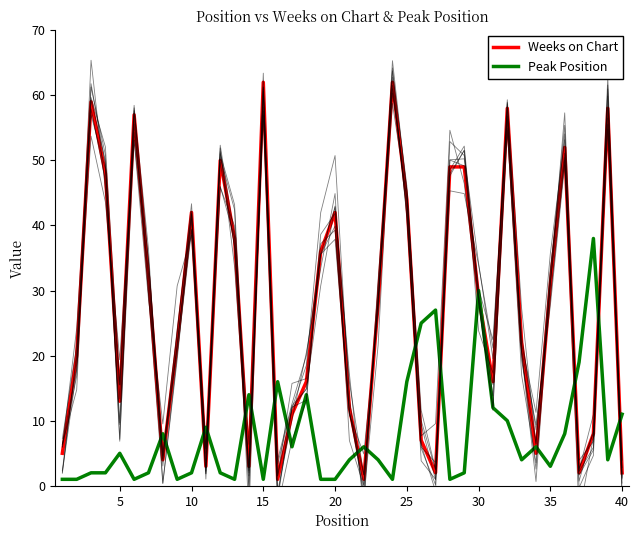

What is the maximum value for Weeks on Chart?

62